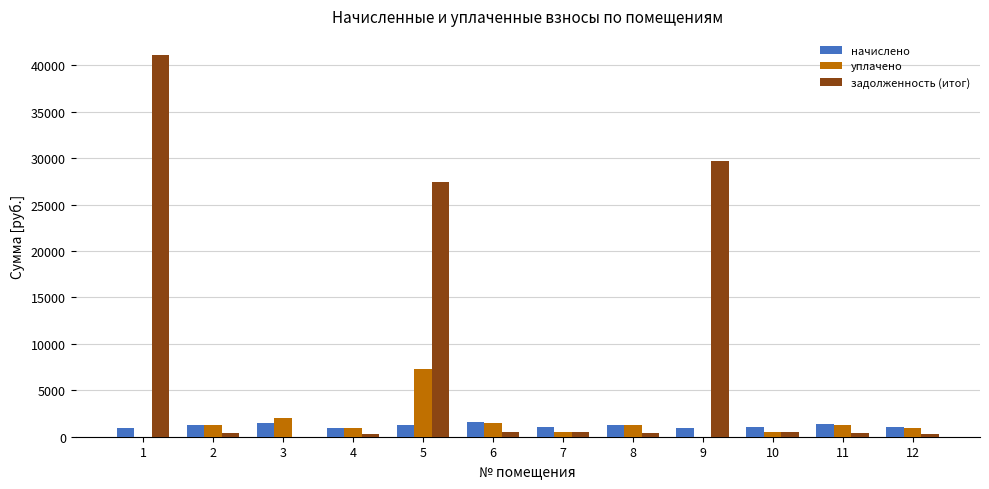

How many data points in уплачено are above 1248?

6